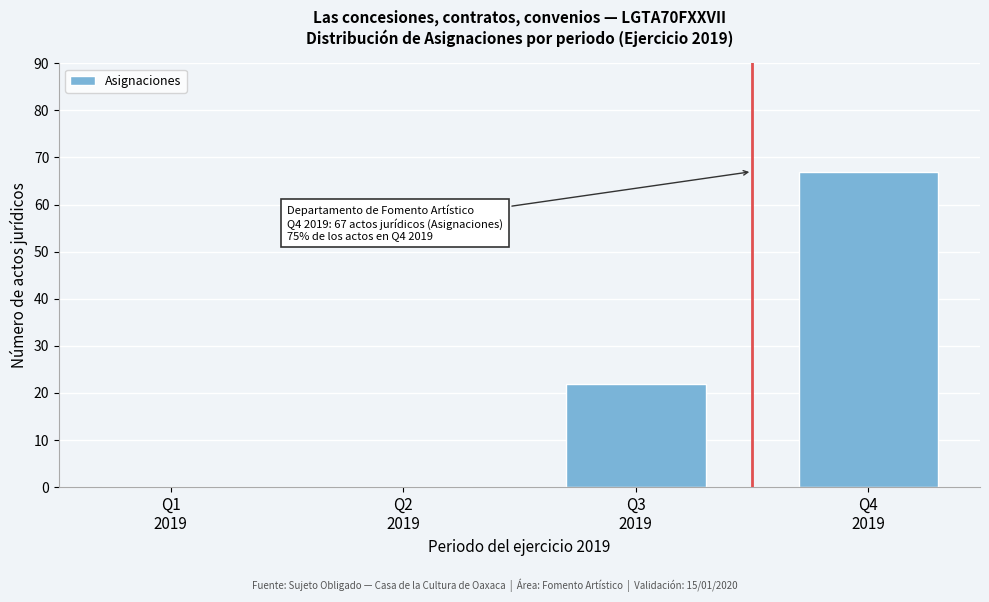

What is the sum of all values?

89